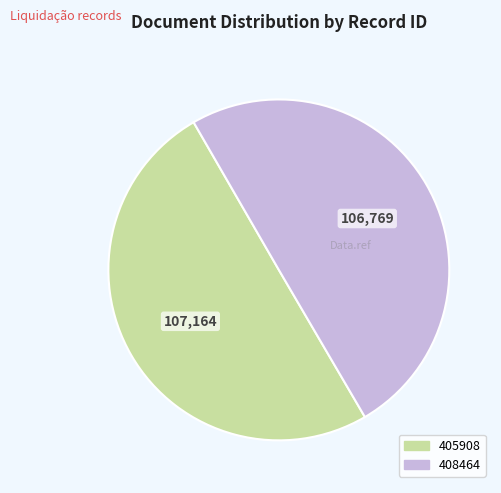

Is the sum of 405908 and 408464 greater than half?

Yes